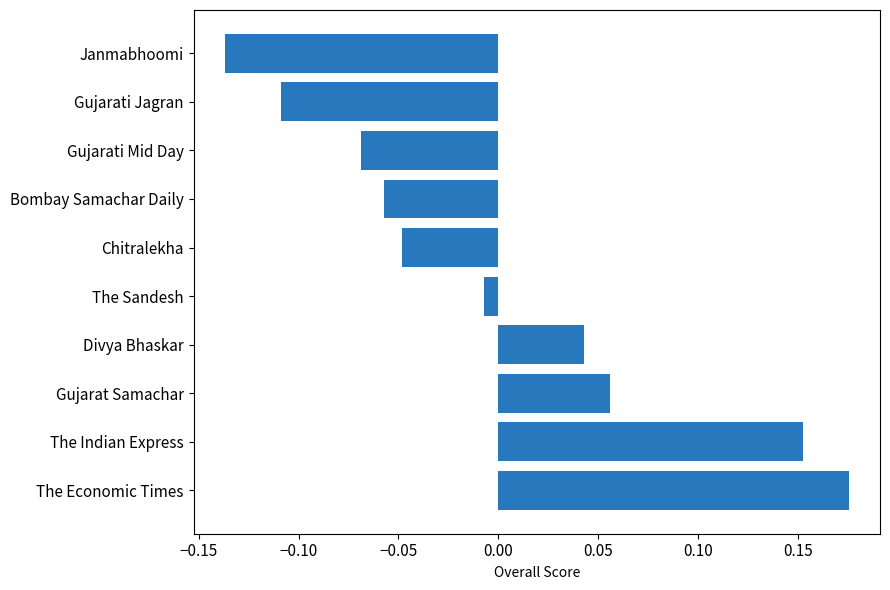

How many data points are less than 0?

6